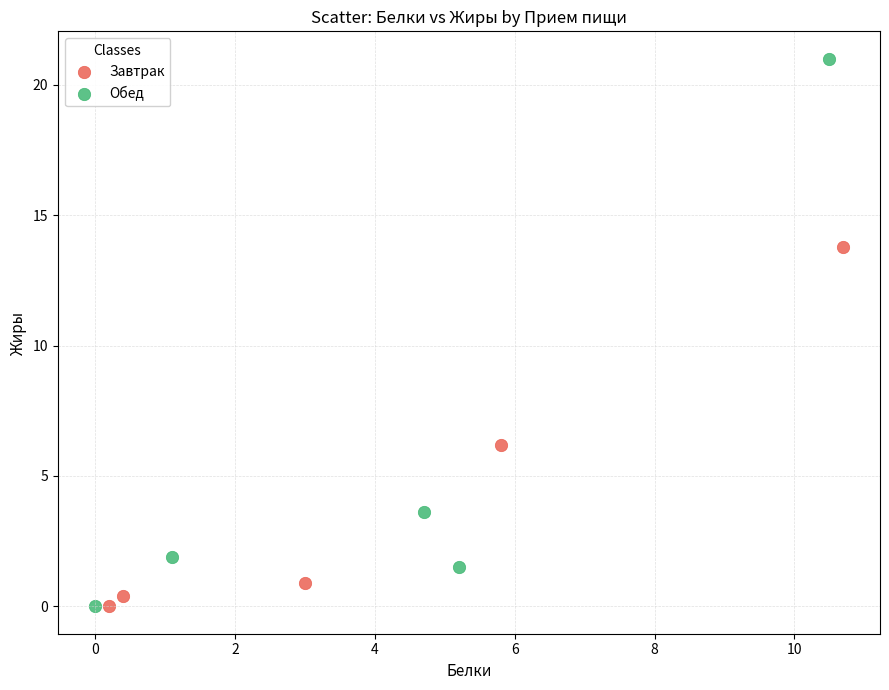

Which series reaches the maximum Y coordinate?

Обед